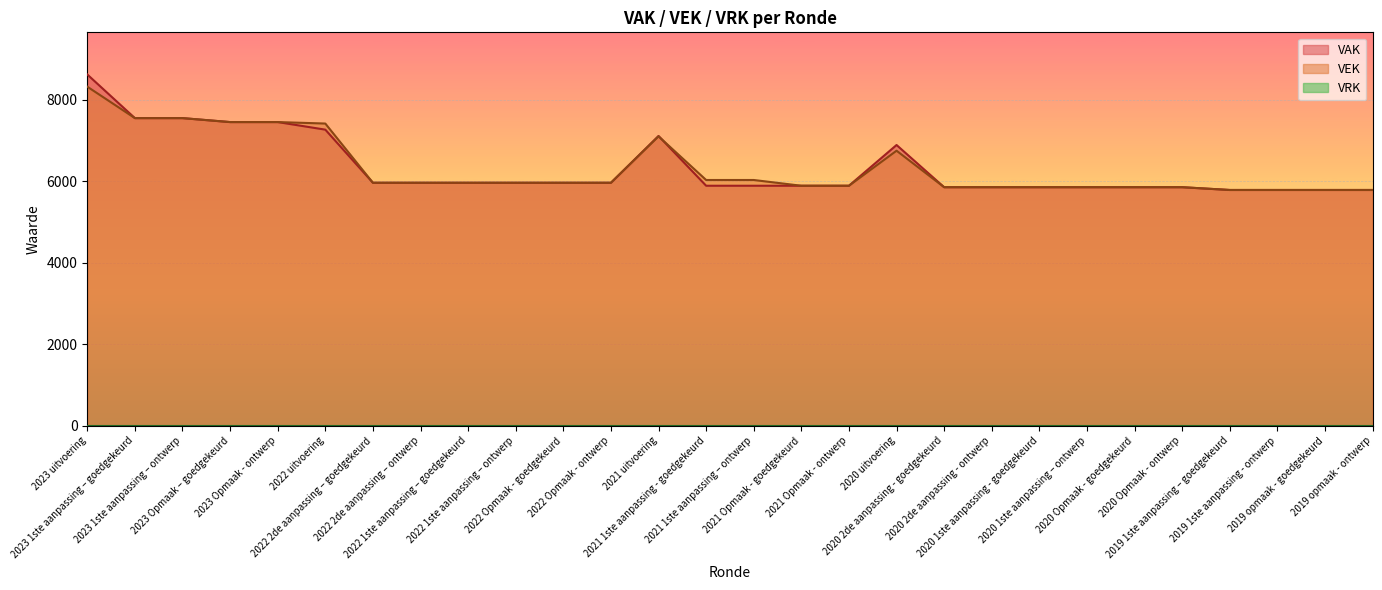

What is the difference between the VAK values at 2022 Opmaak - ontwerp and 2023 Opmaak - ontwerp?

1490